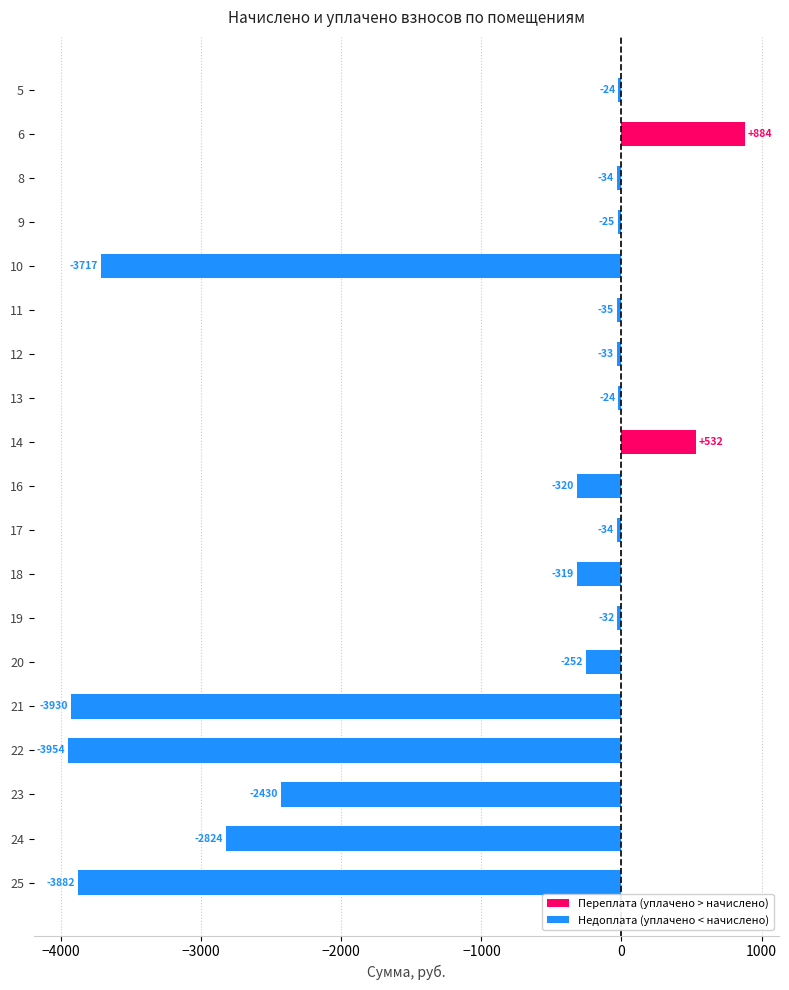

How many distinct data groups are displayed?

1